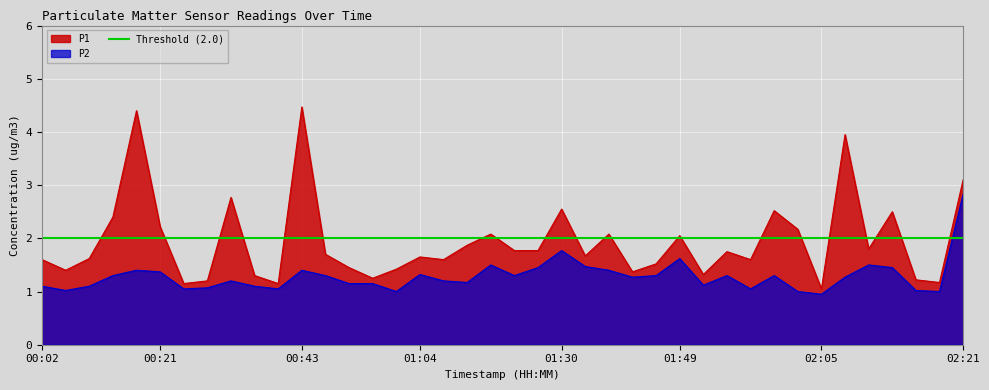

What is the spread (max minus min) of values at 00:02?

0.5